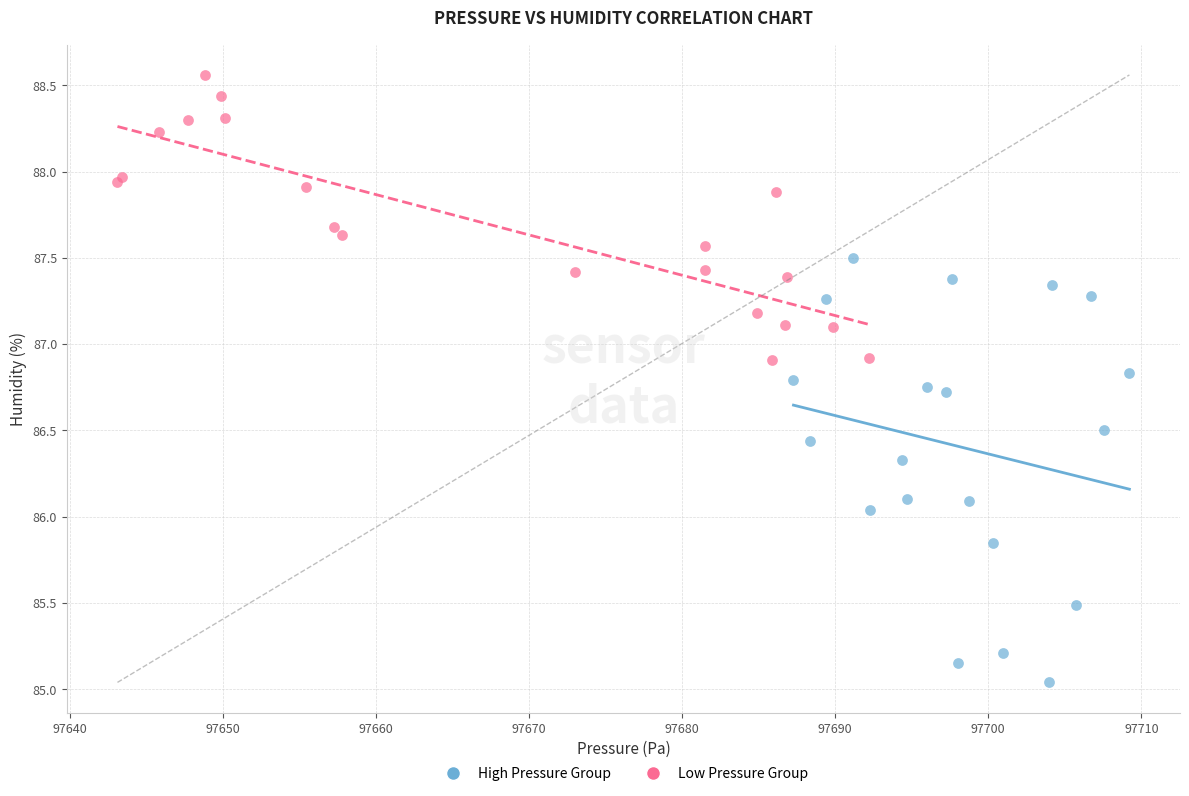

What are all the series names shown in the legend?

High Pressure Group, Low Pressure Group